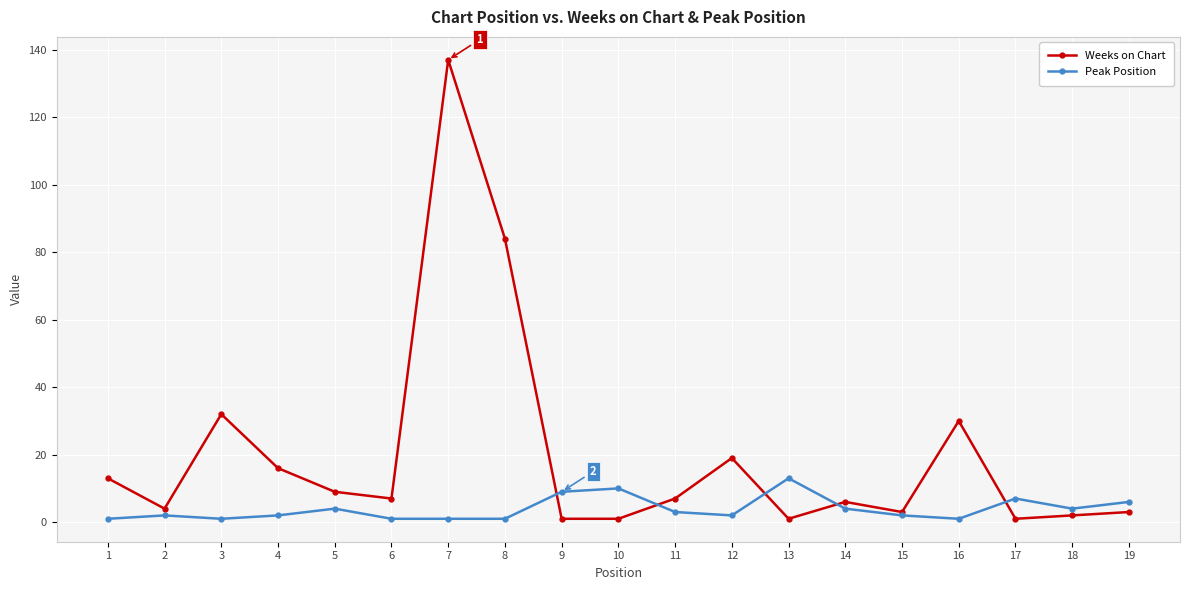

Which series has the largest total across all categories?

Weeks on Chart